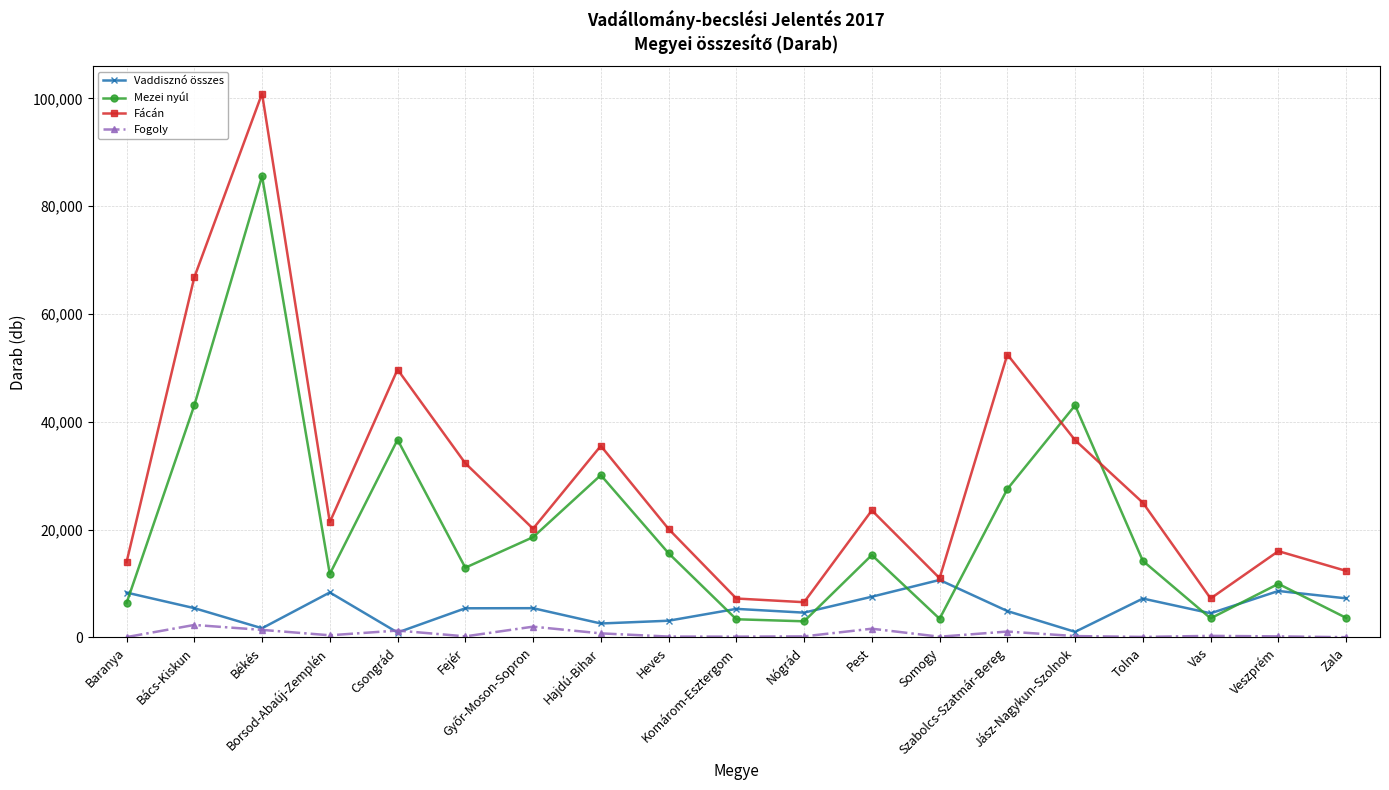

Is the value of Mezei nyúl at Jász-Nagykun-Szolnok greater than the value of Fácán at Vas?

Yes